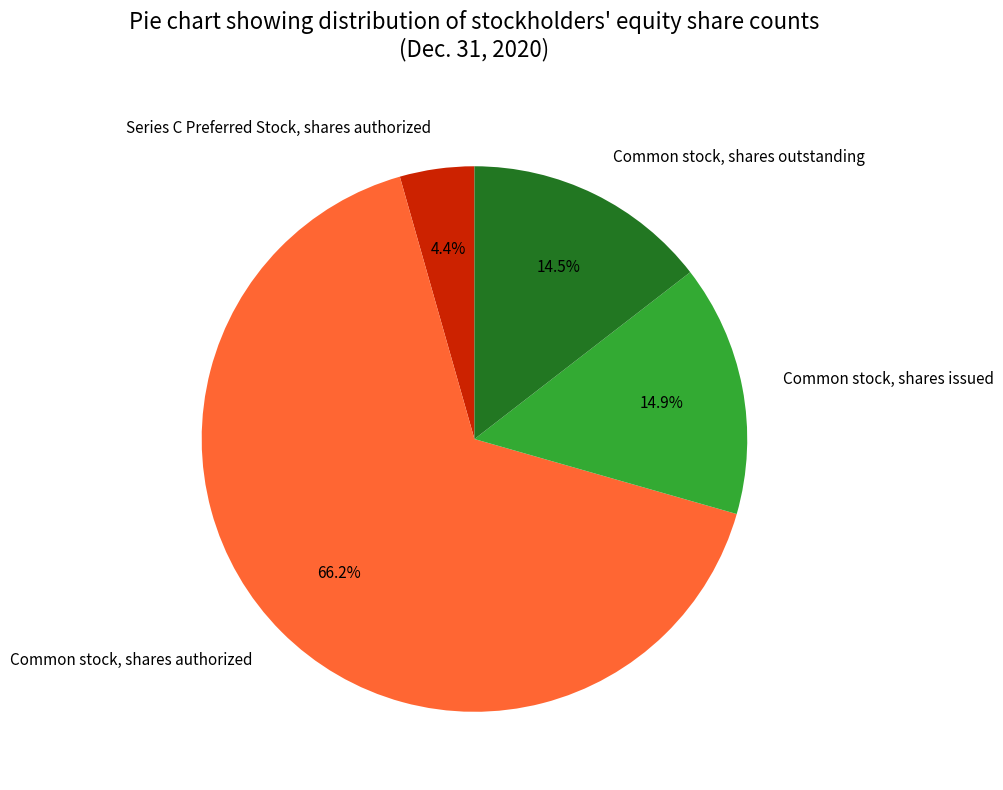

Which slice represents more than half of the pie?

Common stock, shares authorized